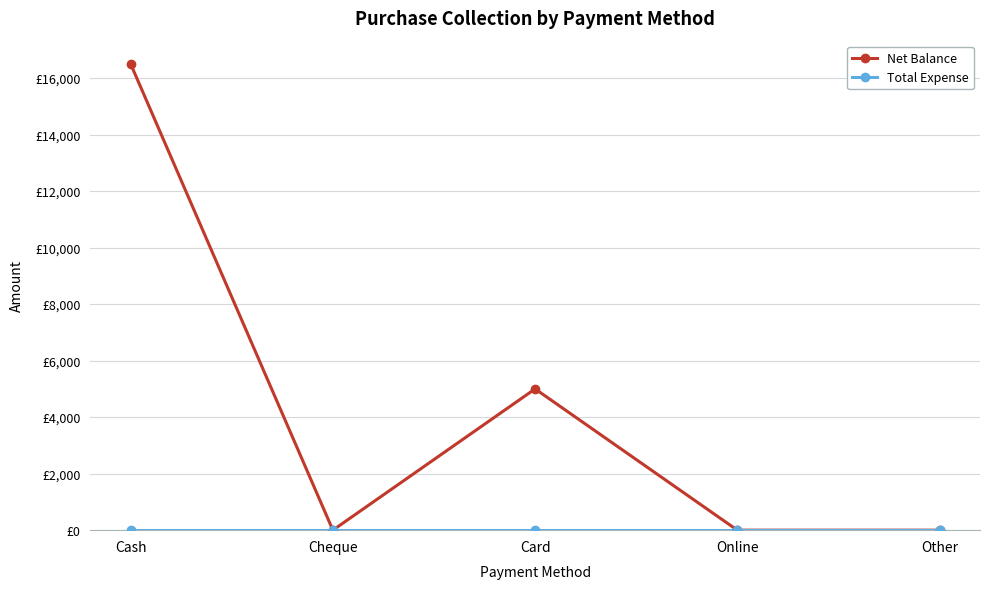

What is the label of the 4th point from the left?

Online